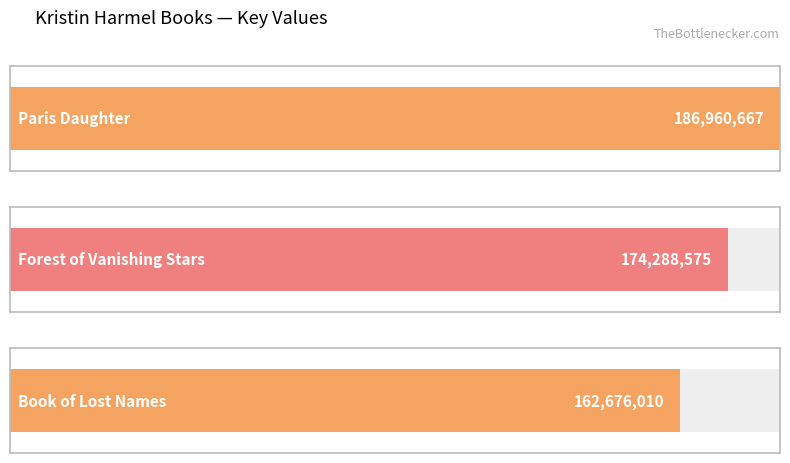

The value at Forest of Vanishing Stars is 234677400. True or false?

False